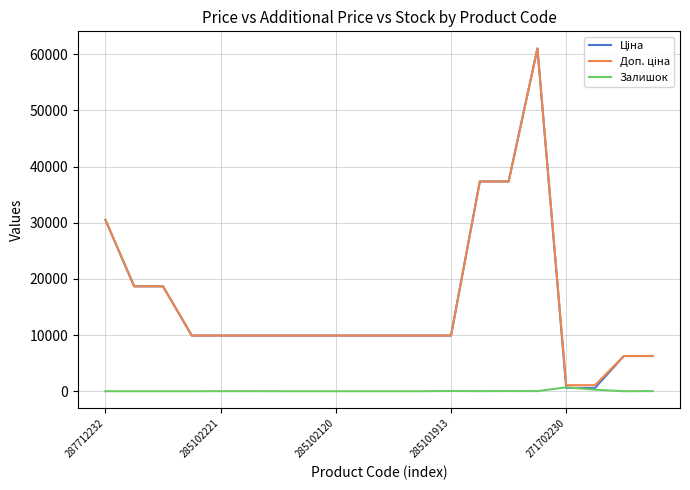

What is the greatest value displayed?

61024.7